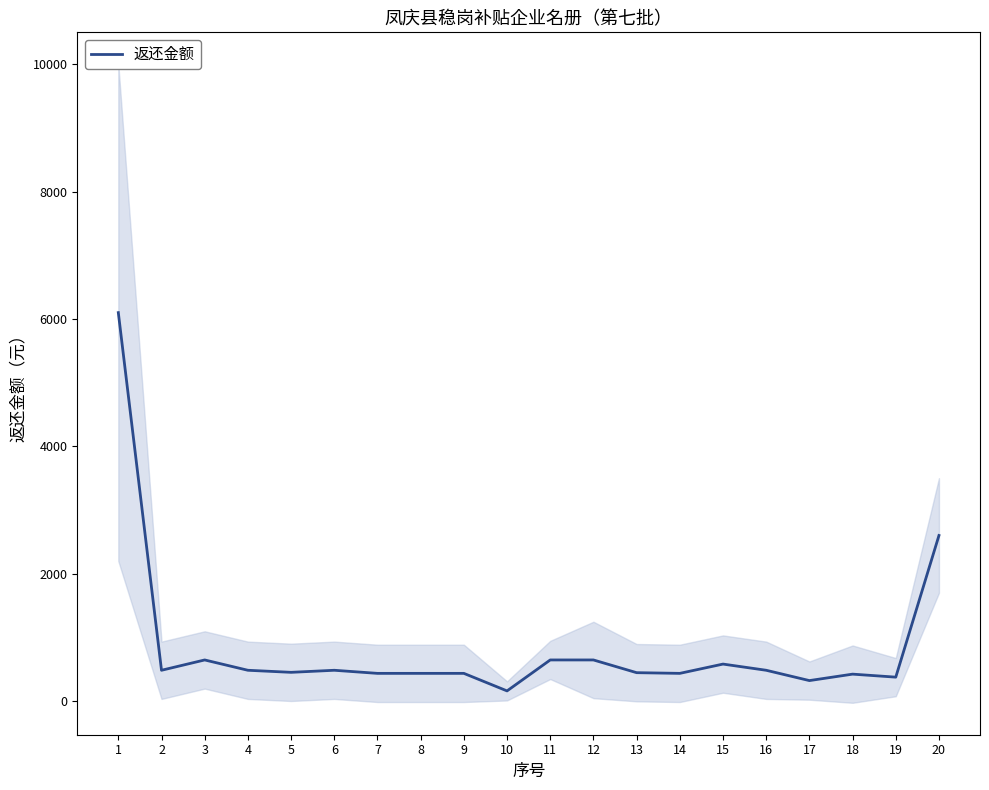

How many lines are shown in the chart?

1